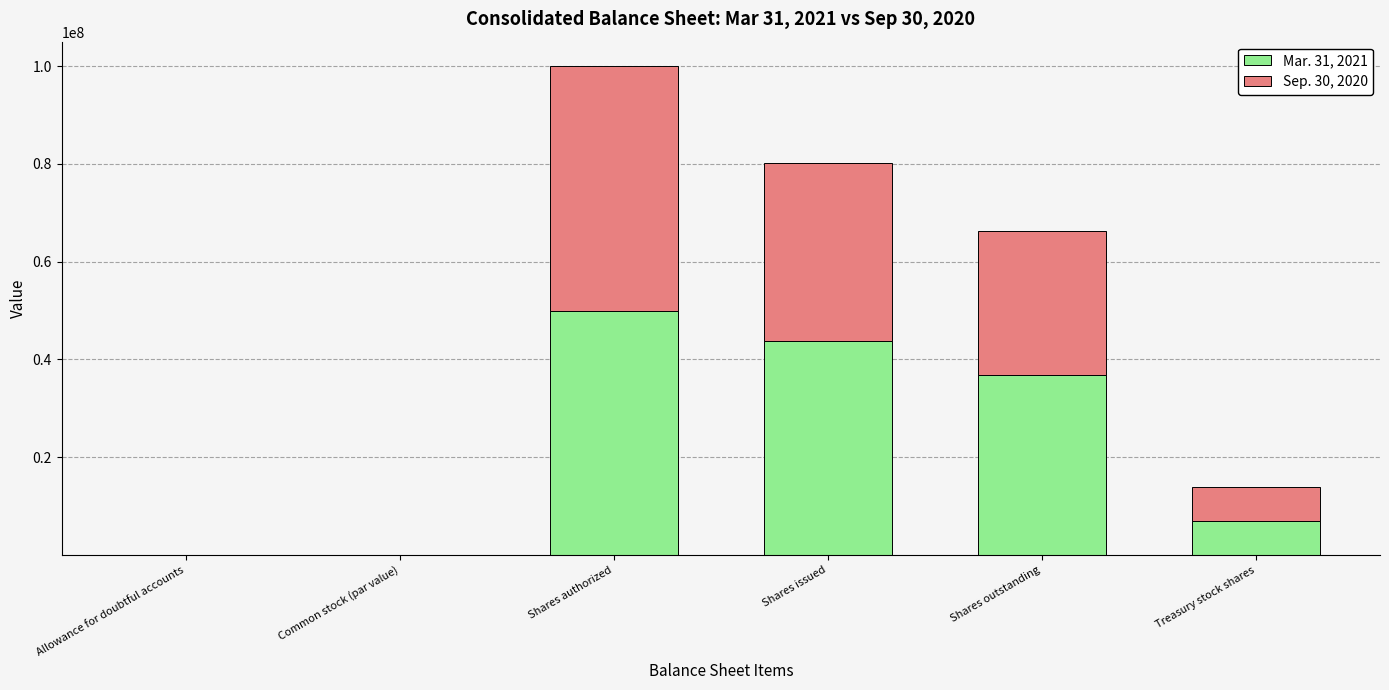

What is the total value across all series at Treasury stock shares?

13812000